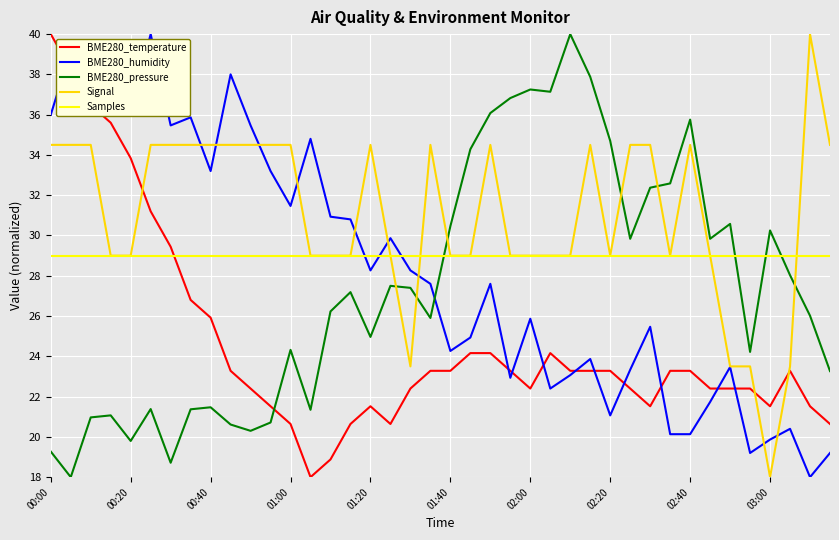

Which series has the largest total across all categories?

Signal